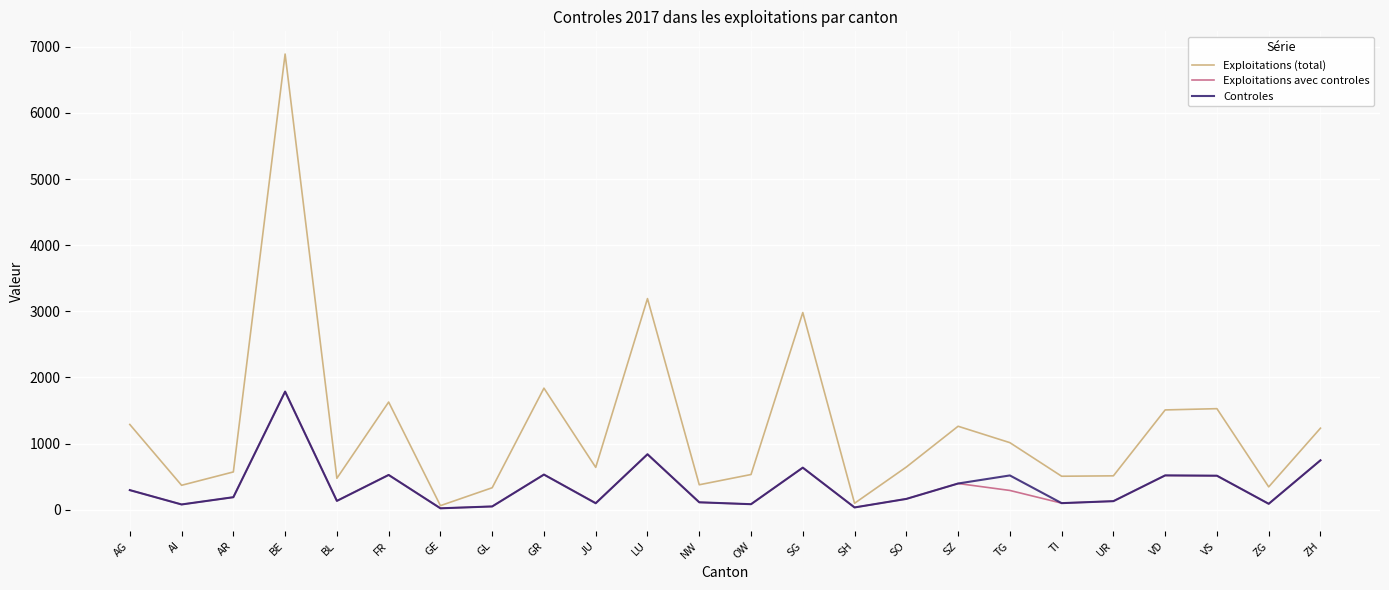

The Exploitations (total) series shows 4602 at SG. True or false?

False